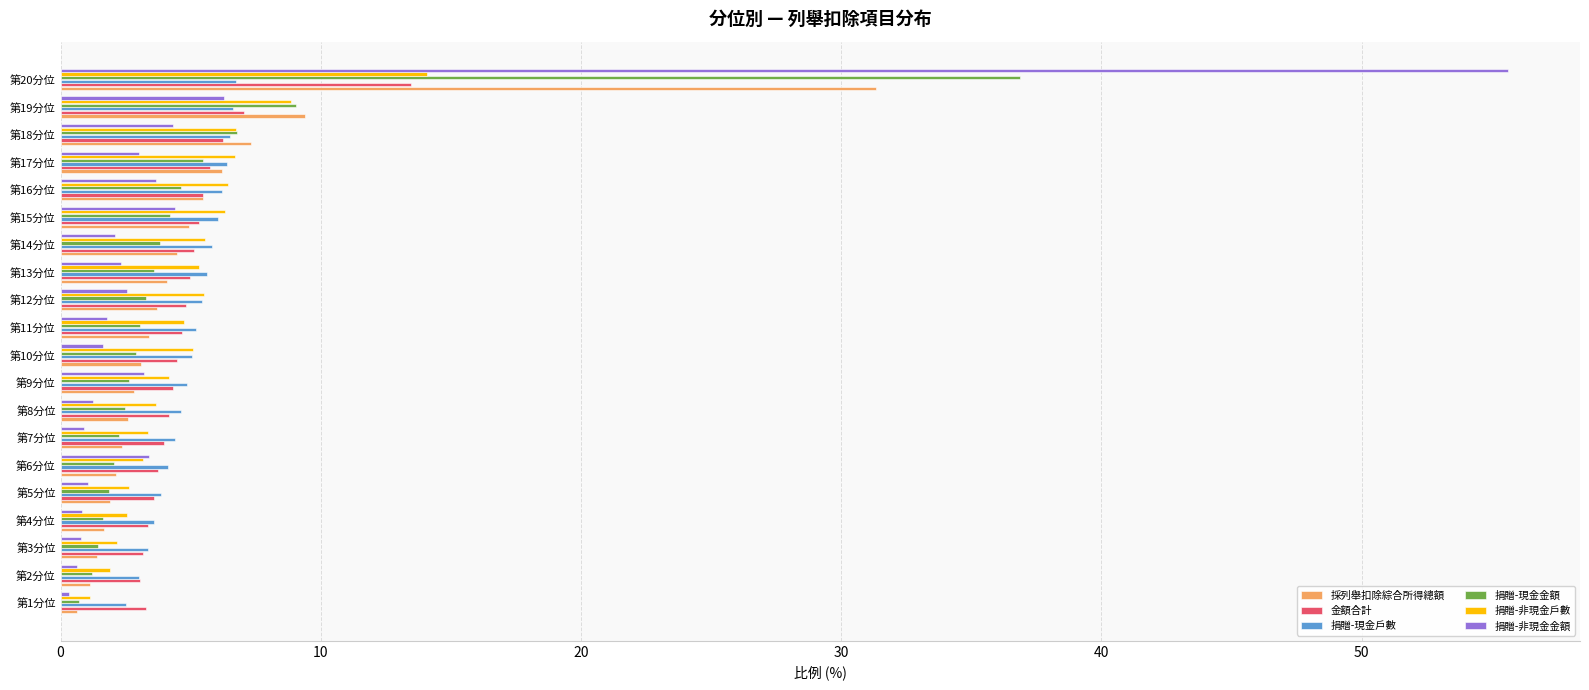

Which series has the widest spread of values?

捐贈-非現金金額